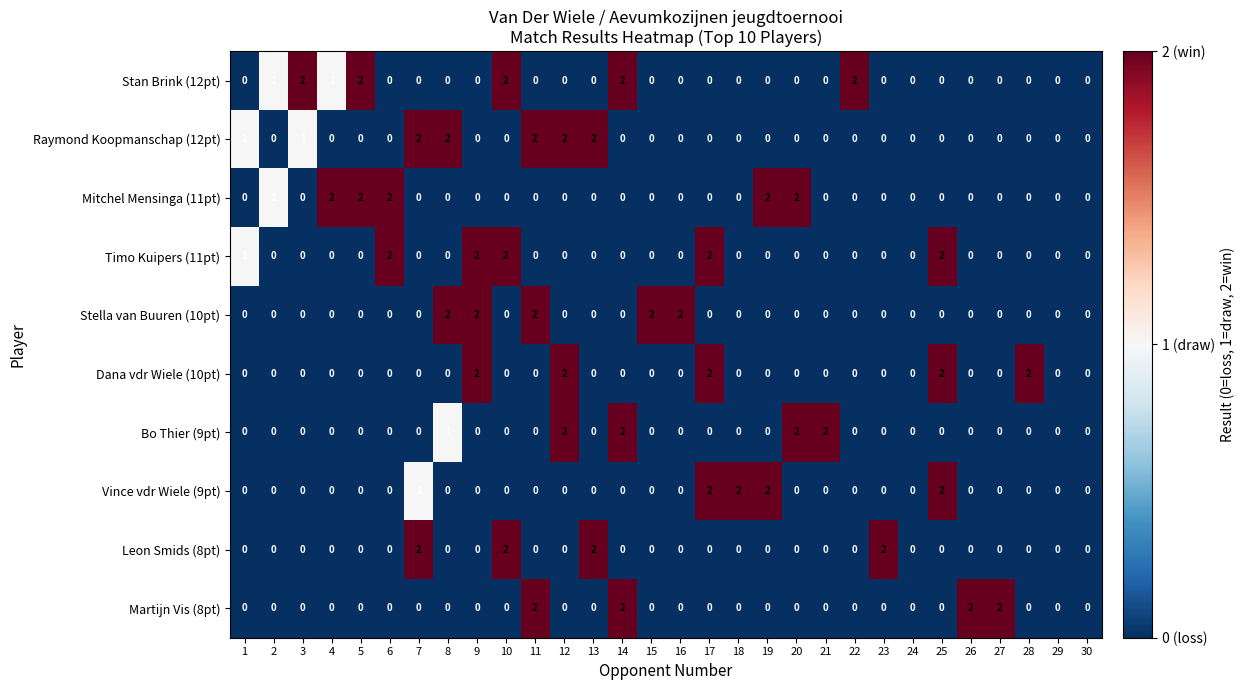

Between 18 and 29, which series saw the biggest shift?

Vince vdr Wiele (9pt)